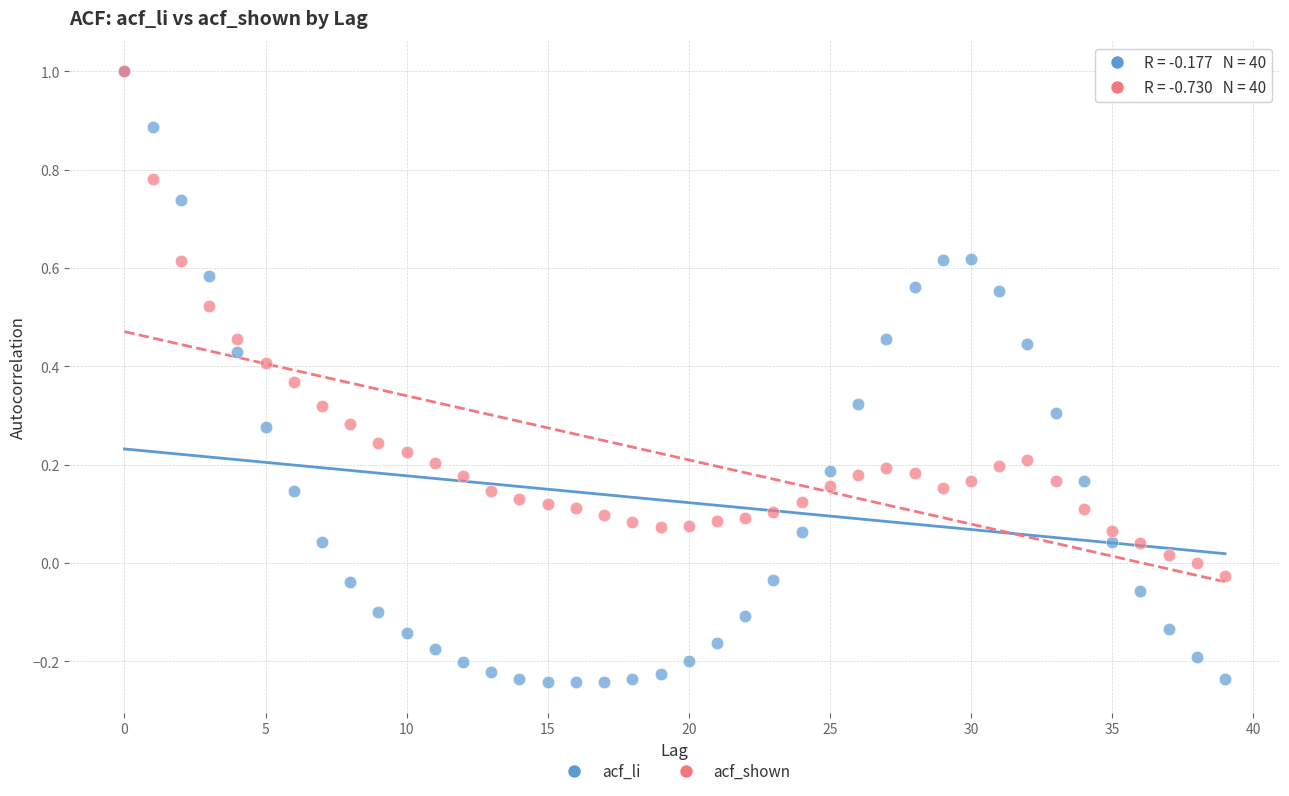

What are all the series names shown in the legend?

acf_li, acf_shown